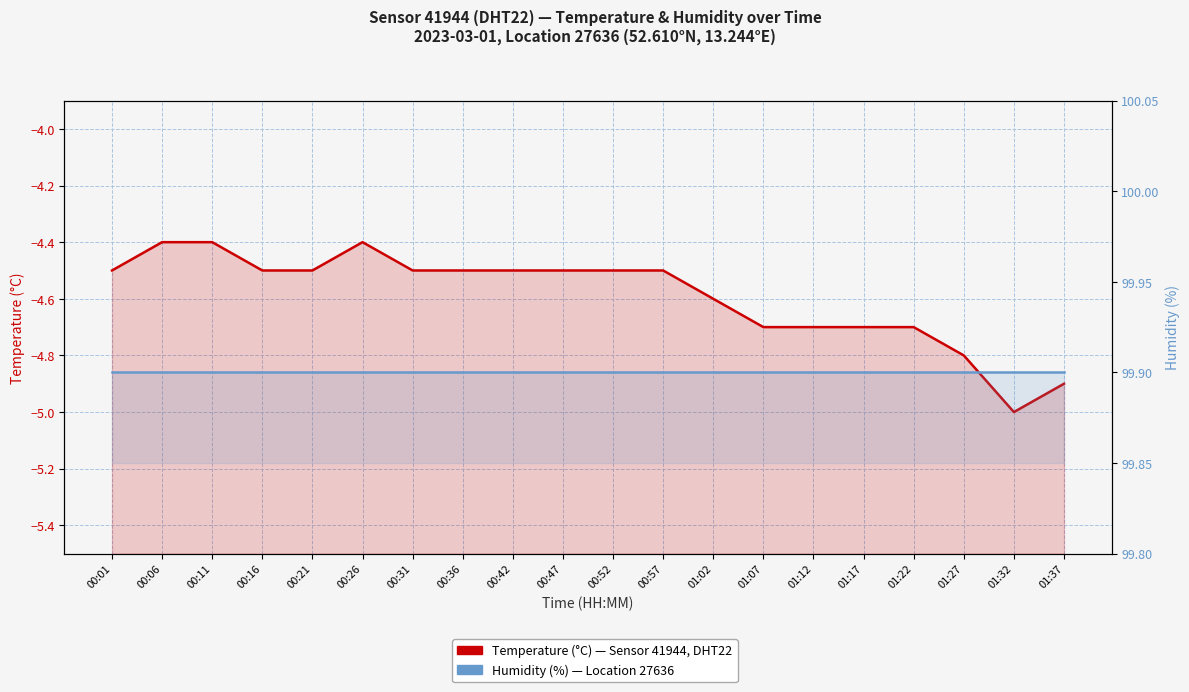

What is the total value across all series at 01:37?

95.0